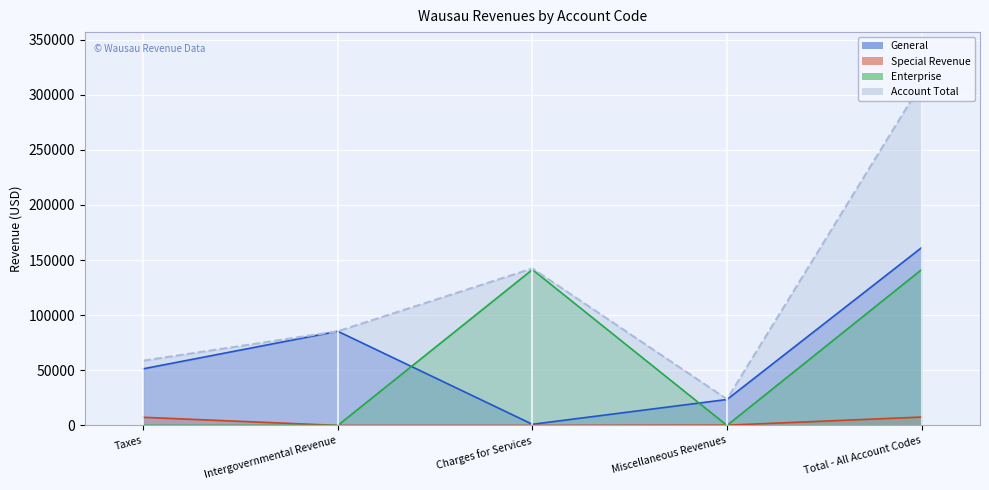

True or false: General and Enterprise cross at least once.

True